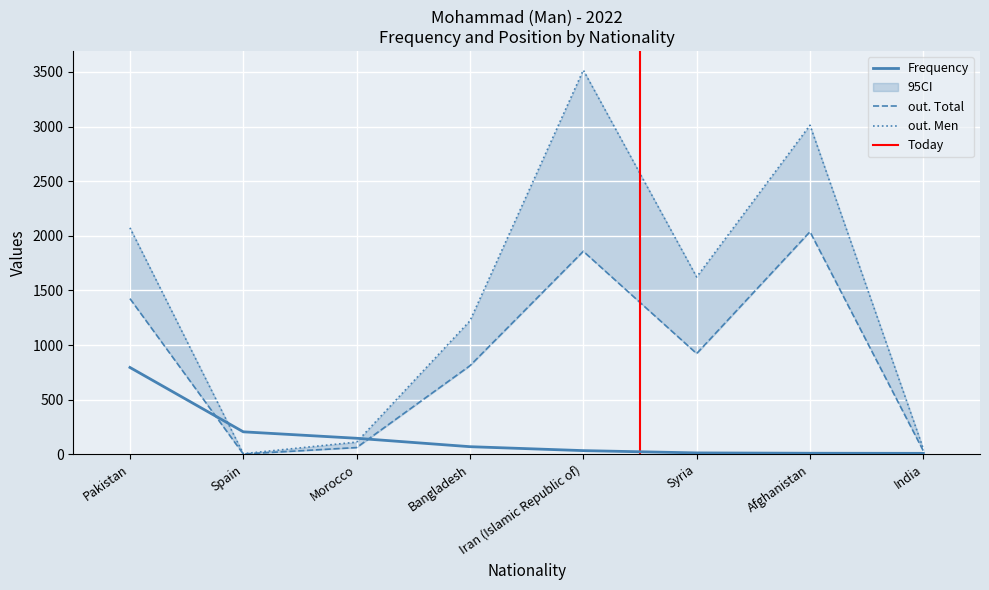

The Frequency series shows 795 at Pakistan. True or false?

True